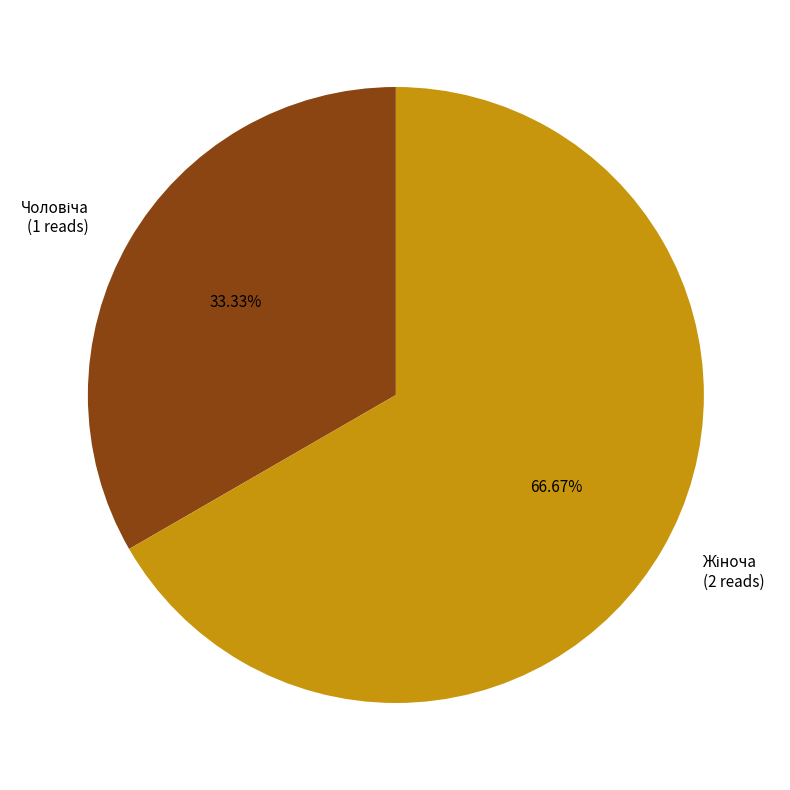

To the nearest percent, what is the average slice percentage?

50%